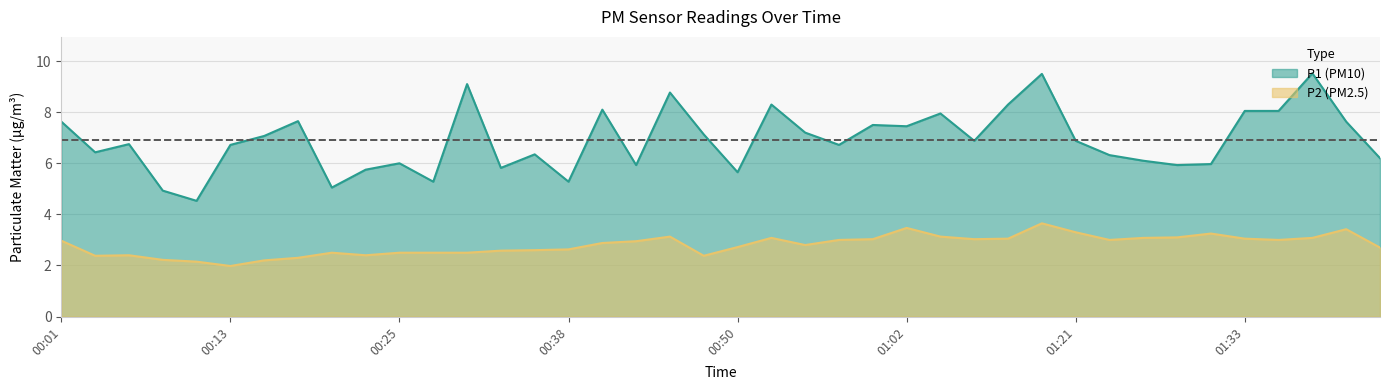

What is the average value of the P2 series?

2.8